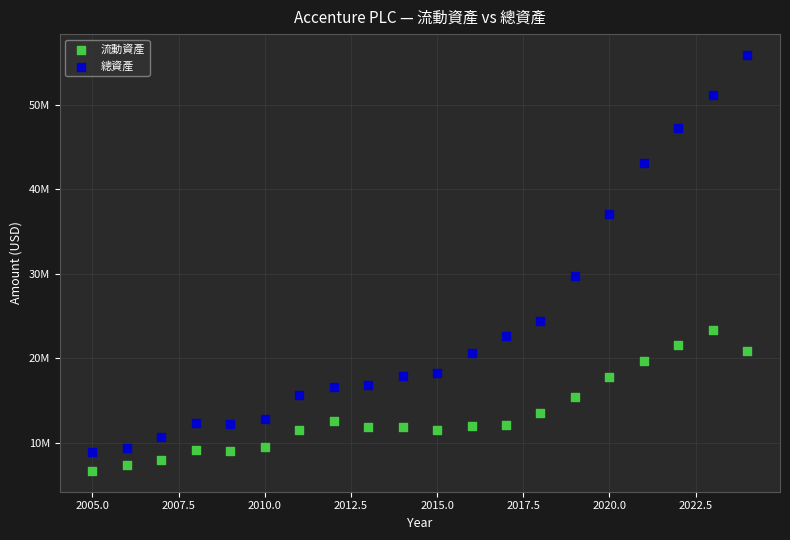

Which series contains the lowest Y value?

流動資產